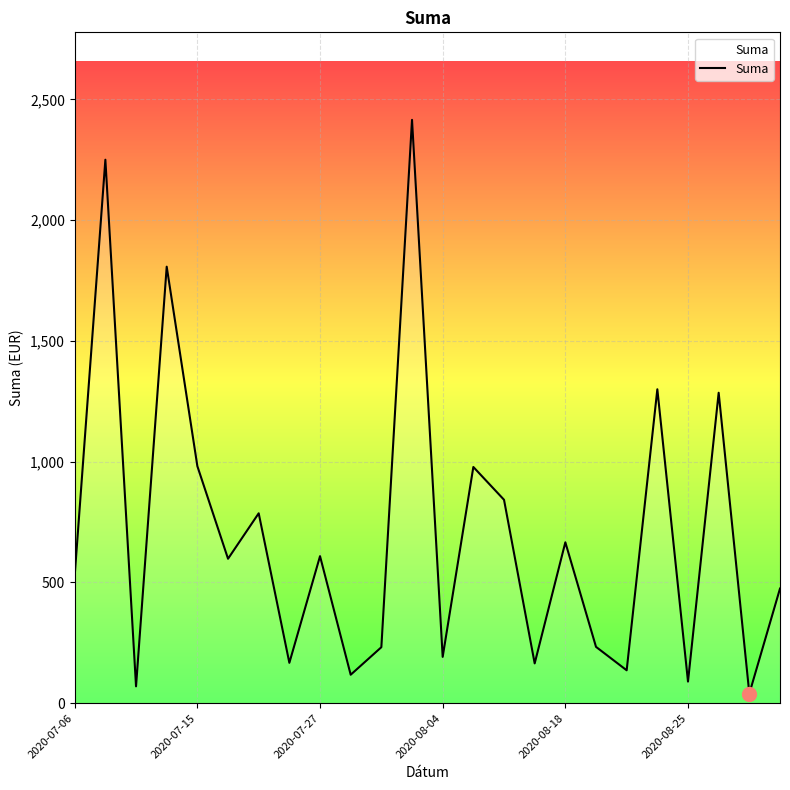

What is the difference between the maximum and minimum values?

2375.5